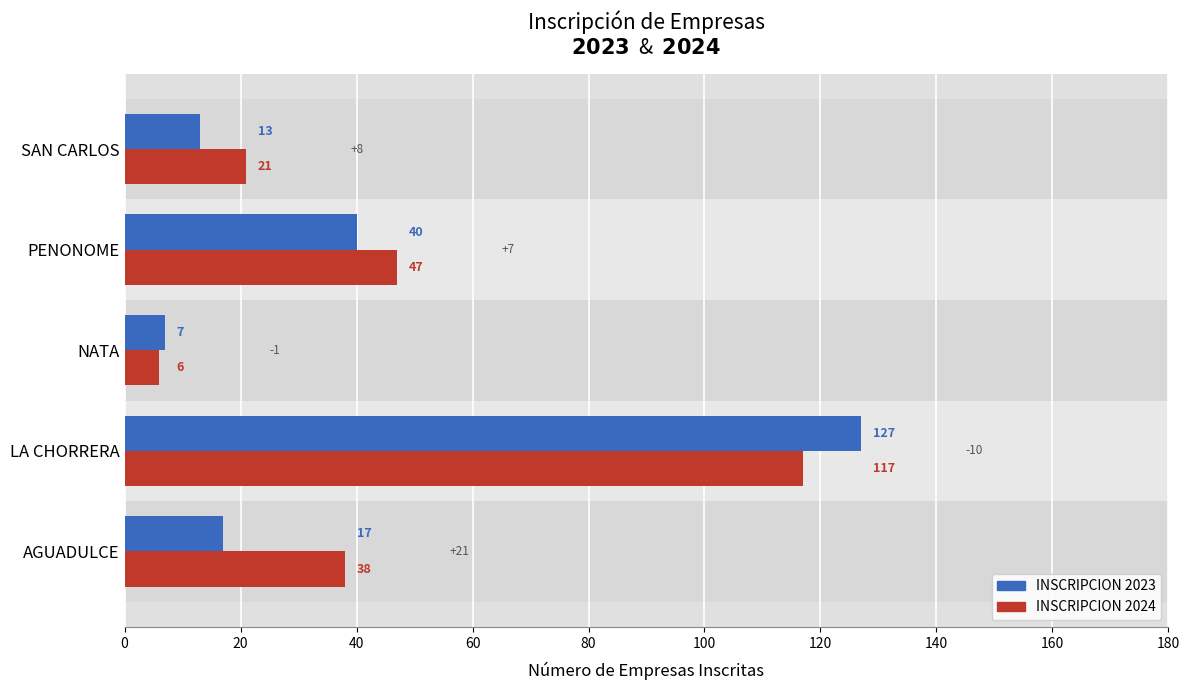

List the series in order of their overall mean, highest first.

INSCRIPCION 2024, INSCRIPCION 2023